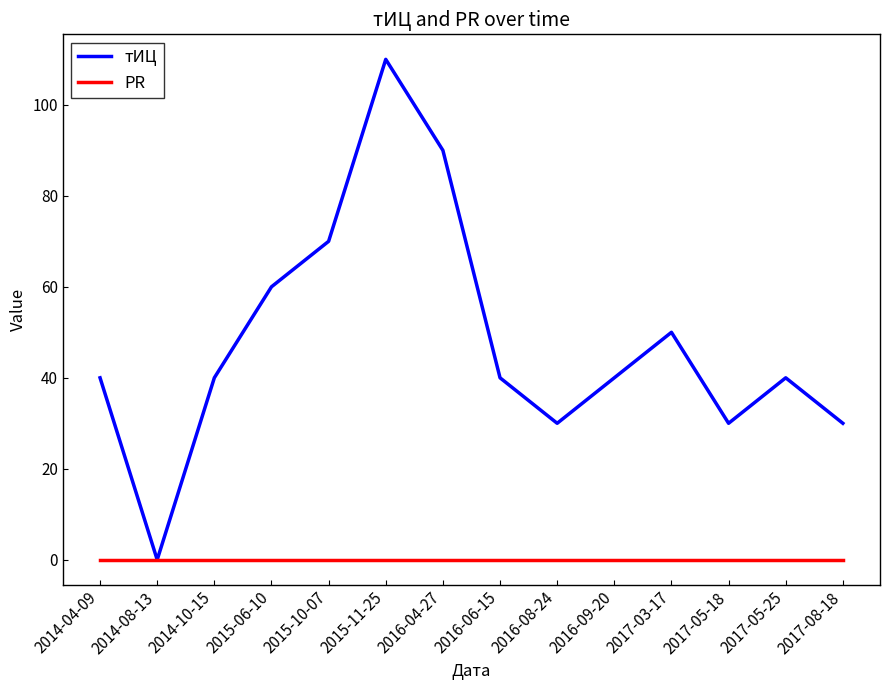

Between 2016-06-15 and 2017-08-18, which series saw the biggest shift?

тИЦ